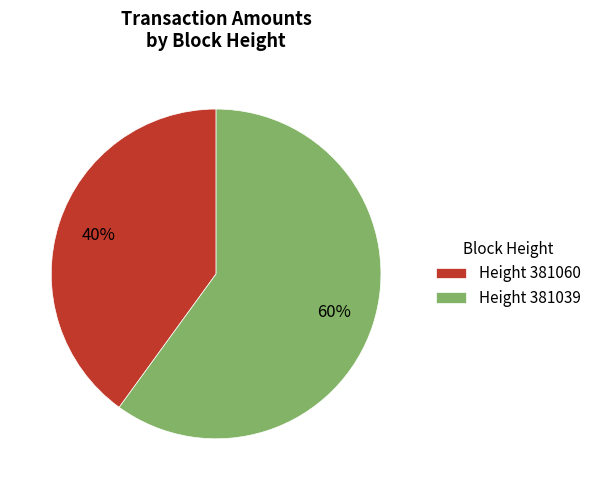

Is there any slice that represents more than half of the pie?

Yes